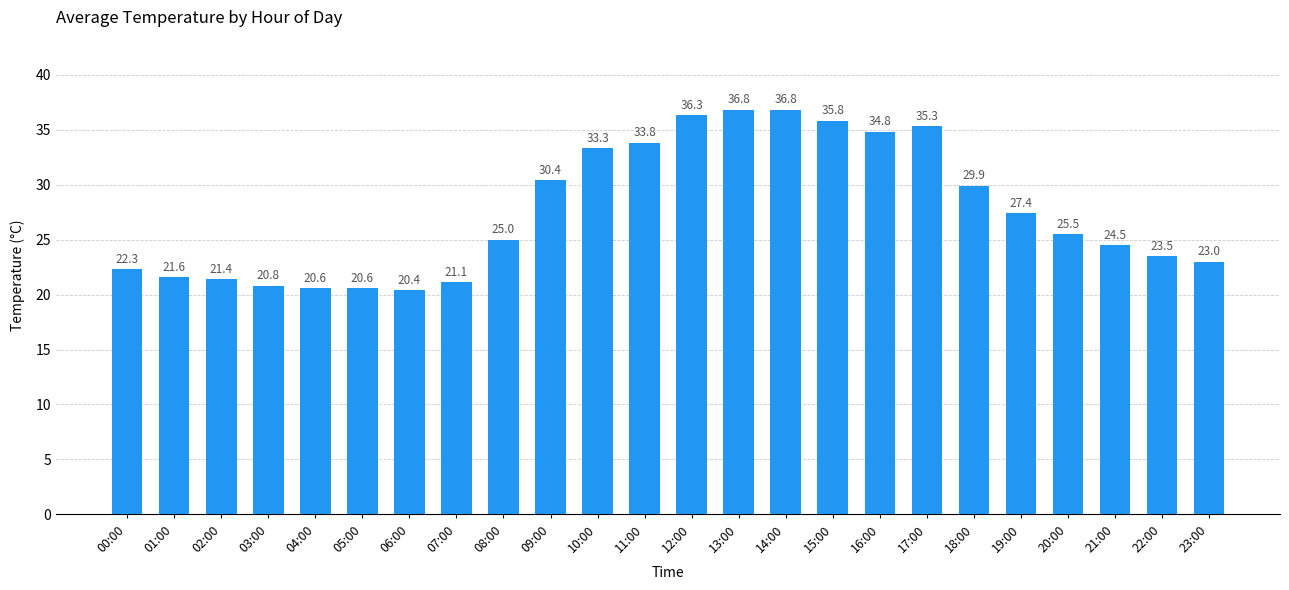

The value at 11:00 is 16.4. True or false?

False